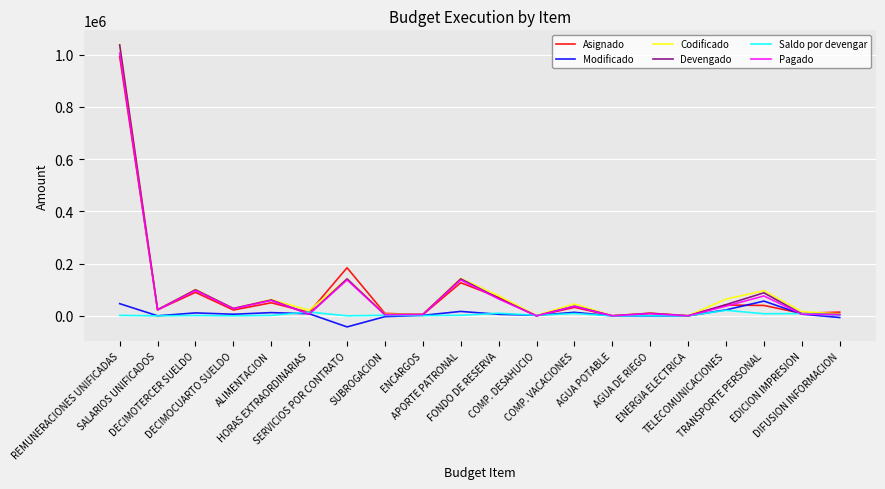

What is the minimum value shown in the chart?

-42465.0